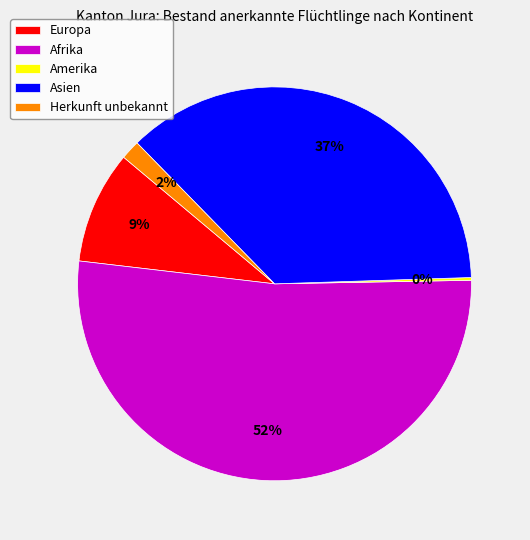

Is it true that Afrika is 52% of the pie?

True